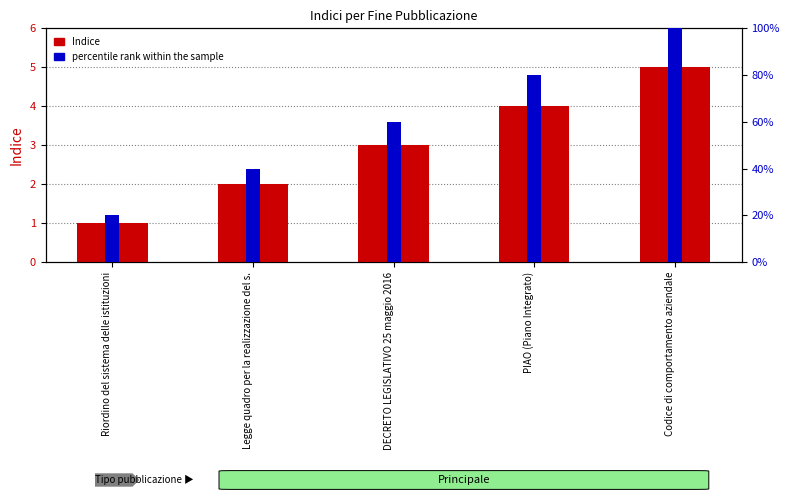

Reading left to right, transcribe all the data shown in this chart.

Indice: Riordino del sistema delle istituzioni=1	Legge quadro per la realizzazione del s.=2	DECRETO LEGISLATIVO 25 maggio 2016=3	PIAO (Piano Integrato)=4	Codice di comportamento aziendale=5
percentile rank within the sample: Riordino del sistema delle istituzioni=20	Legge quadro per la realizzazione del s.=40	DECRETO LEGISLATIVO 25 maggio 2016=60	PIAO (Piano Integrato)=80	Codice di comportamento aziendale=100